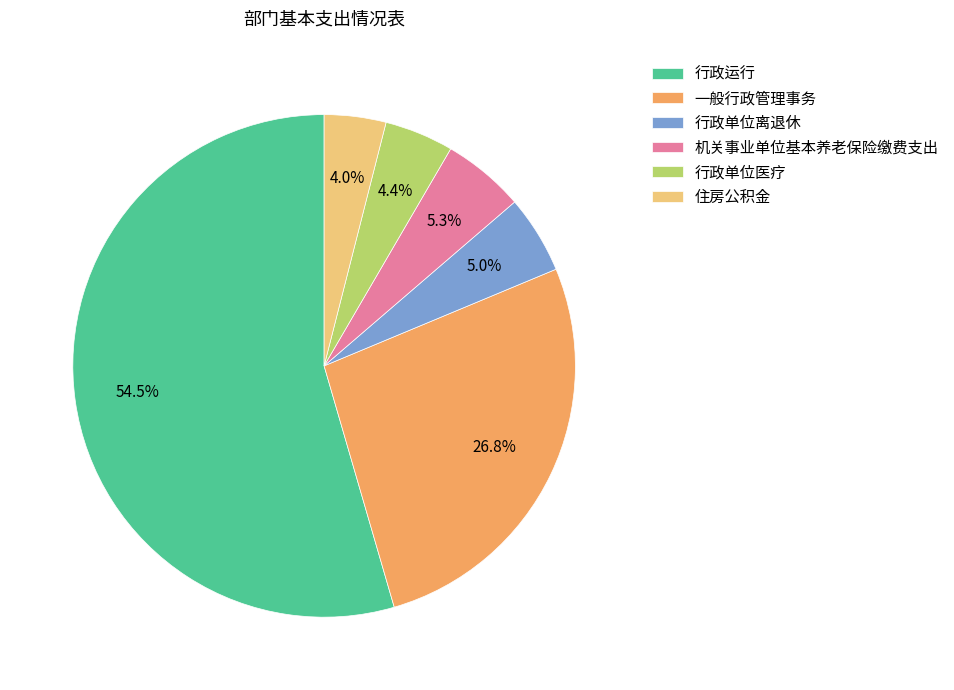

To the nearest percent, what is the average slice percentage?

17%